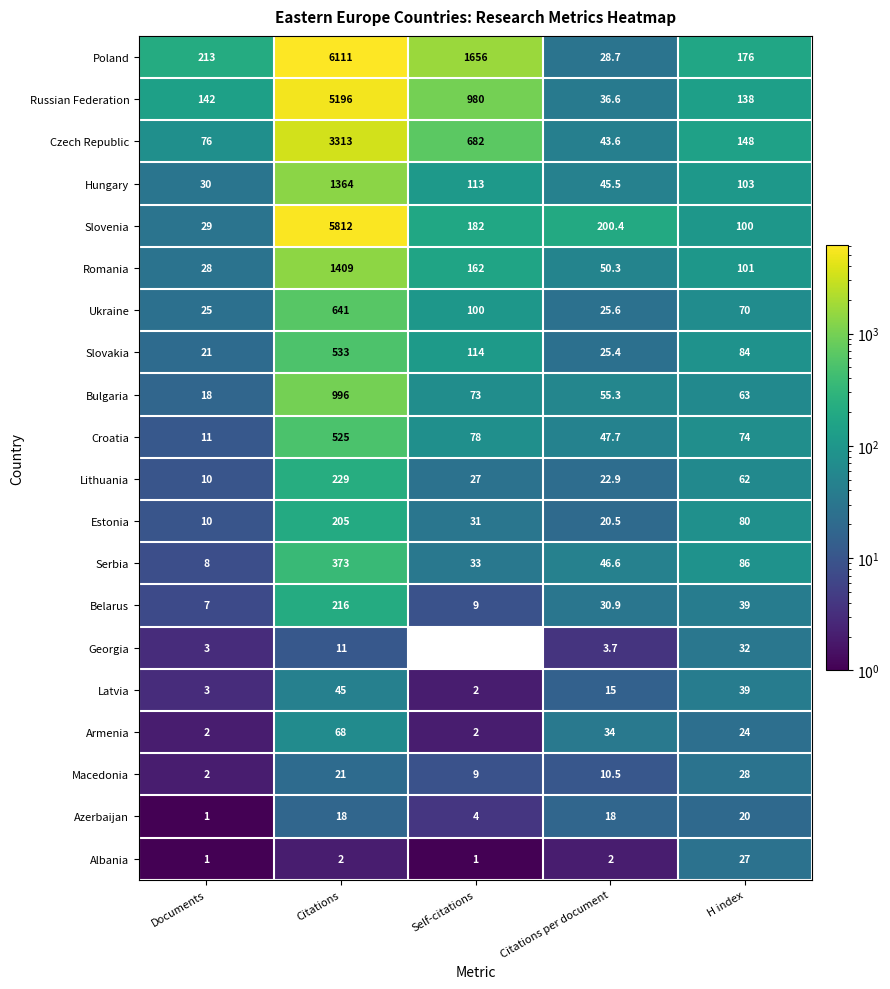

What is the difference between the second highest and second lowest values in the Croatia series?

30.3